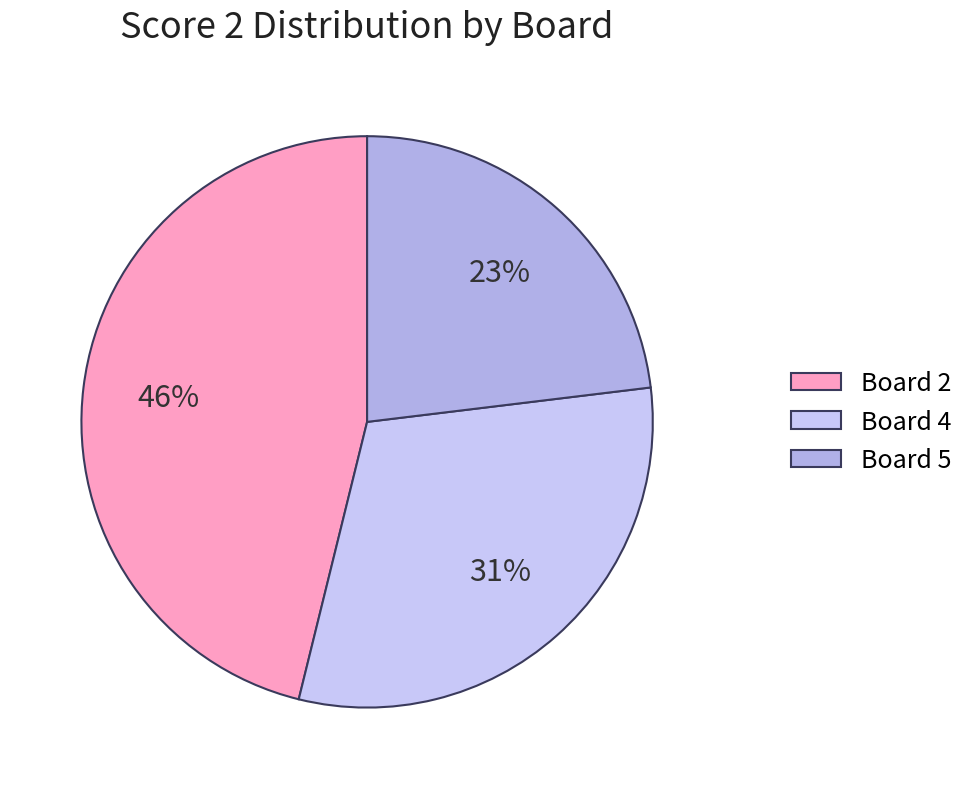

What percentage is the Board 2 slice, to the nearest percent?

46%